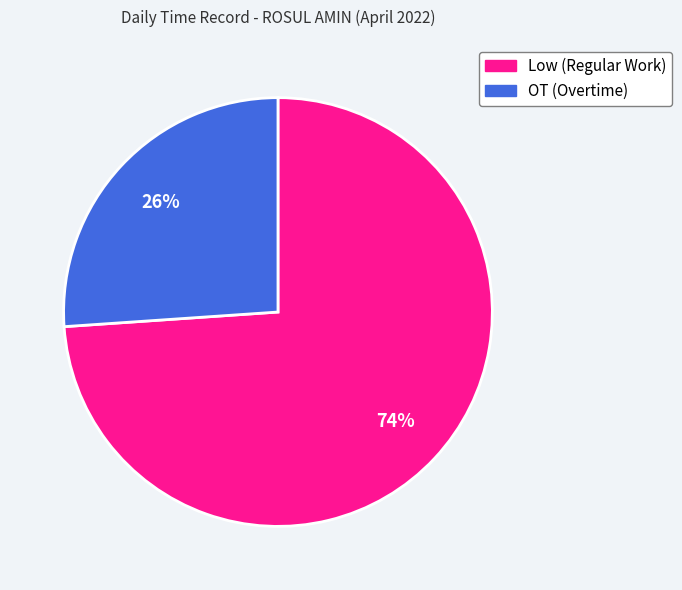

To the nearest percent, what is the difference between the largest and smallest slice percentages?

48%